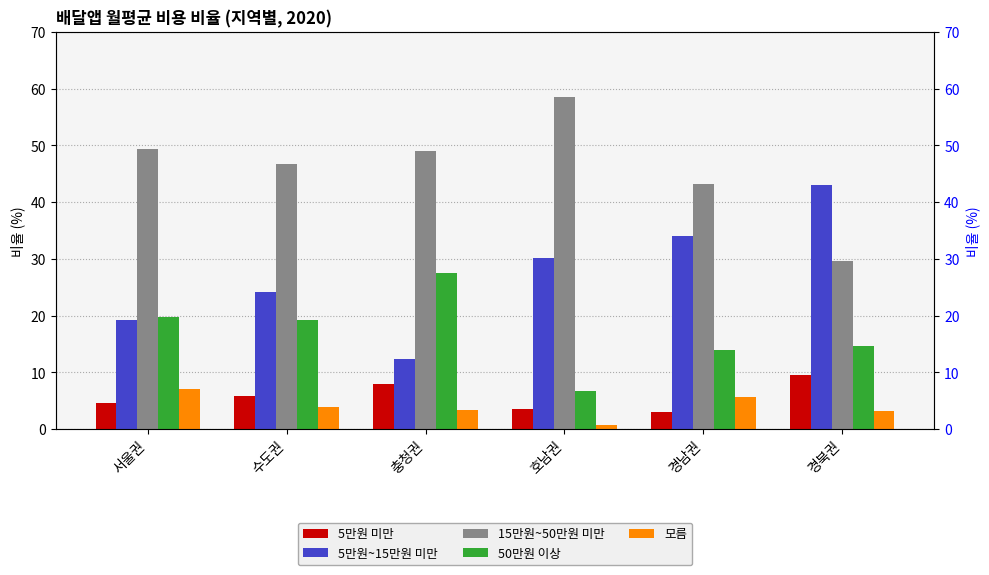

True or false: 15만원~50만원 미만 has a value of 43.2 at 경남권.

True